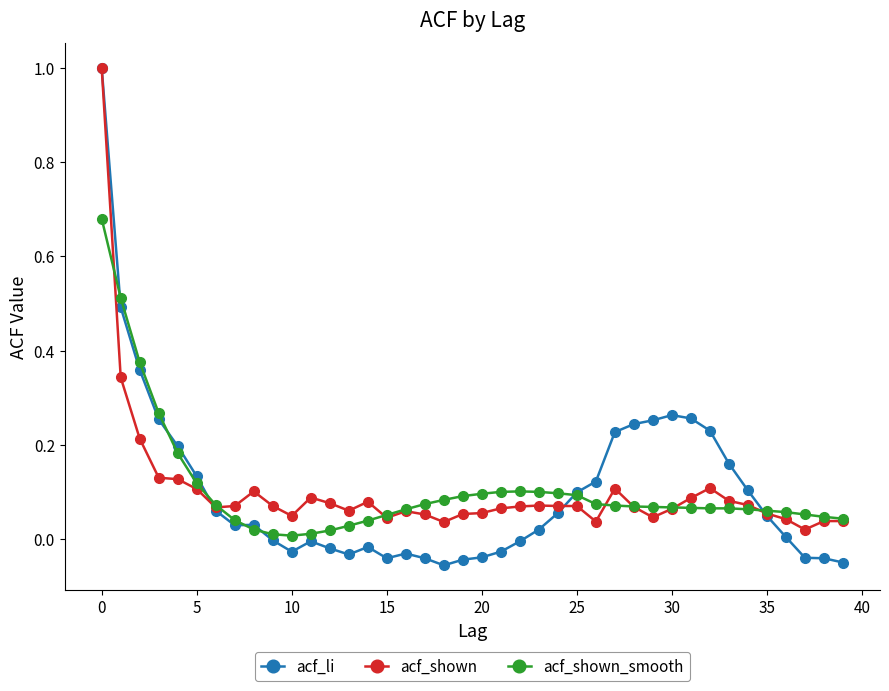

True or false: acf_li has more than 1 points higher than both neighbors.

True